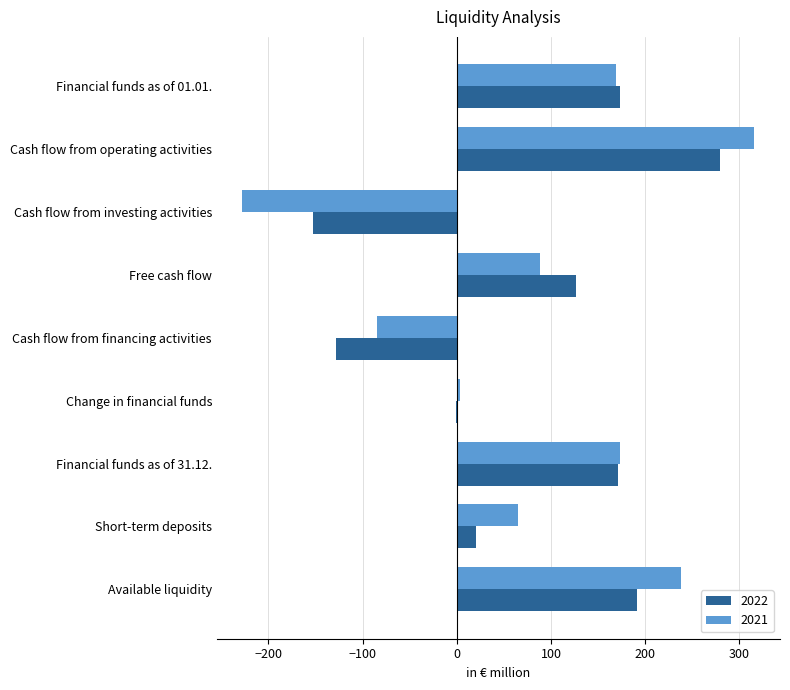

What are all the series names shown in the legend?

2022, 2021